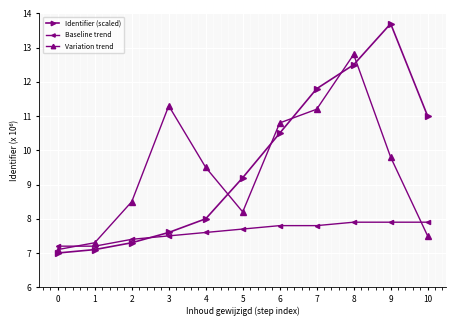

At which category is the sum across all series the highest?

8